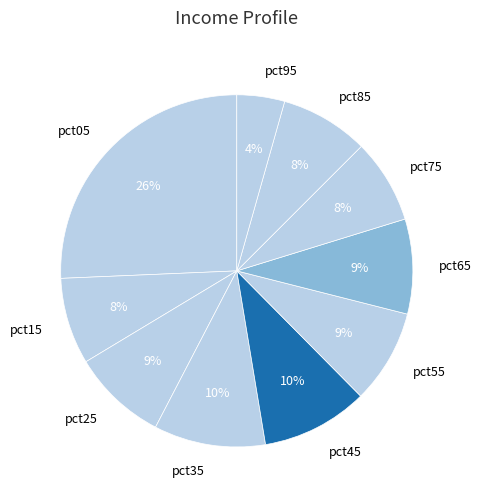

Between pct55 and pct15, which is larger?

pct55